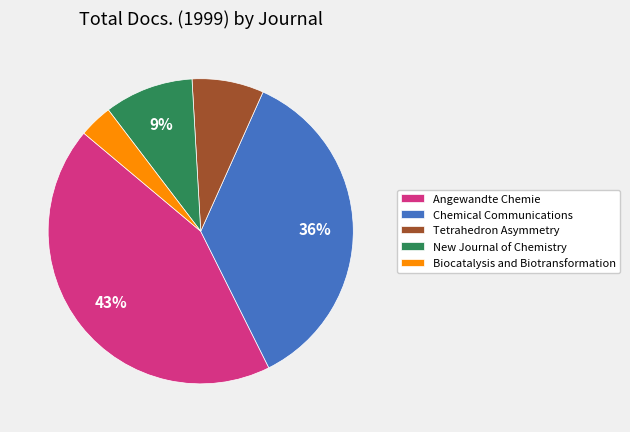

Does Biocatalysis and Biotransformation account for over 50% of the chart?

No